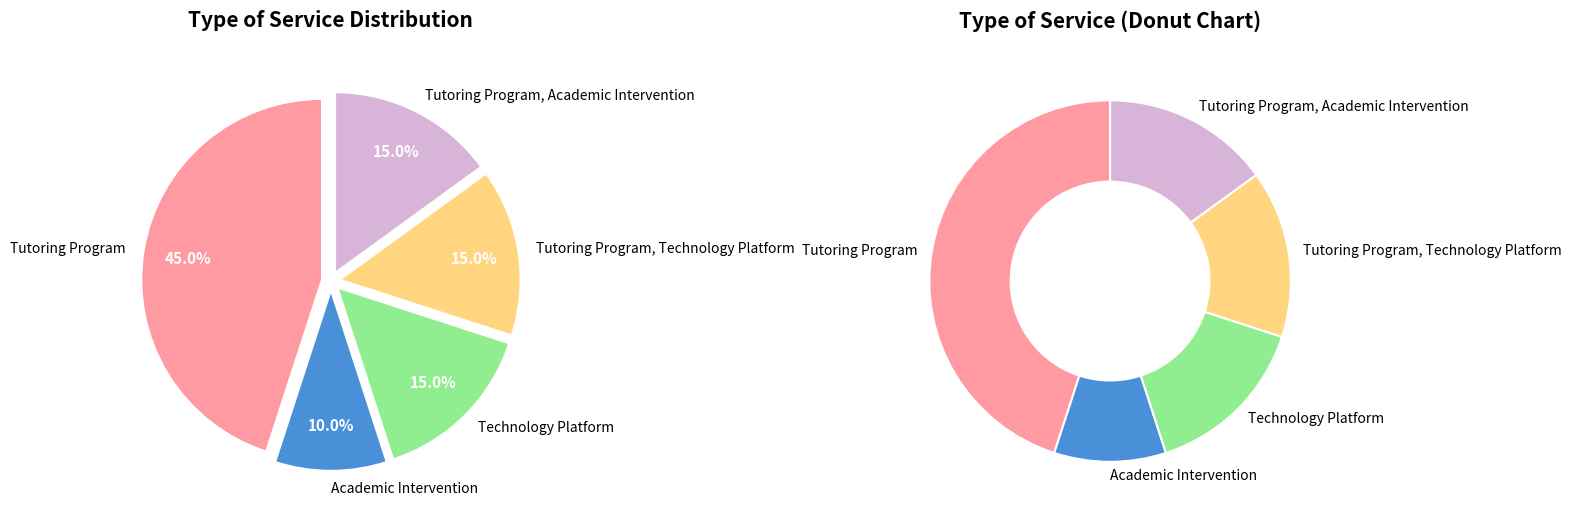

To the nearest percent, what is the difference between the largest and smallest slice percentages?

35%